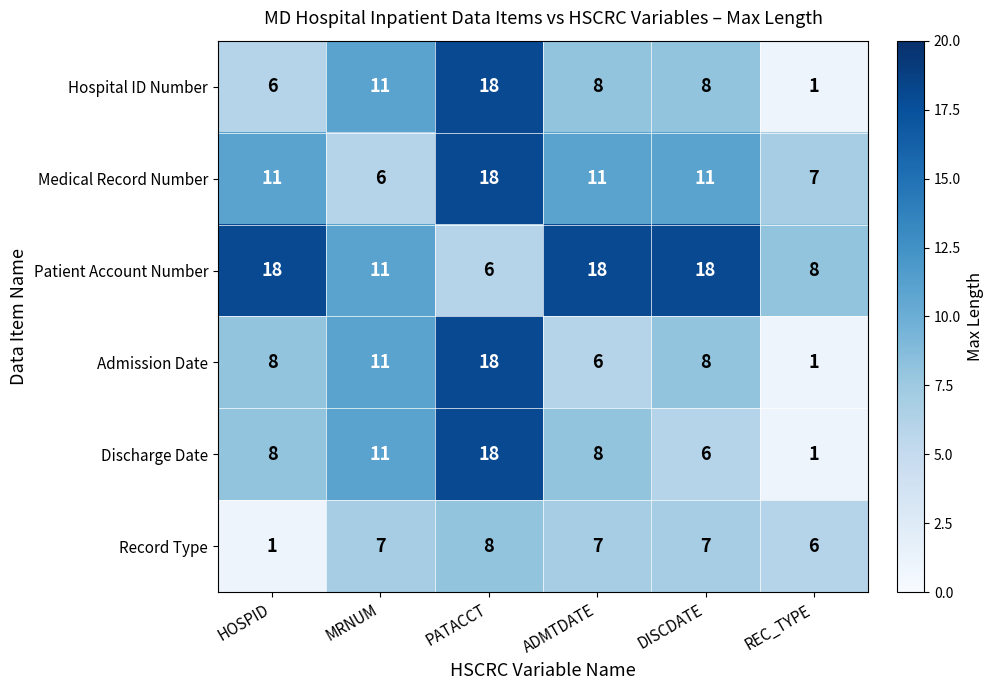

Which category has the lowest value in the Hospital ID Number series?

REC_TYPE